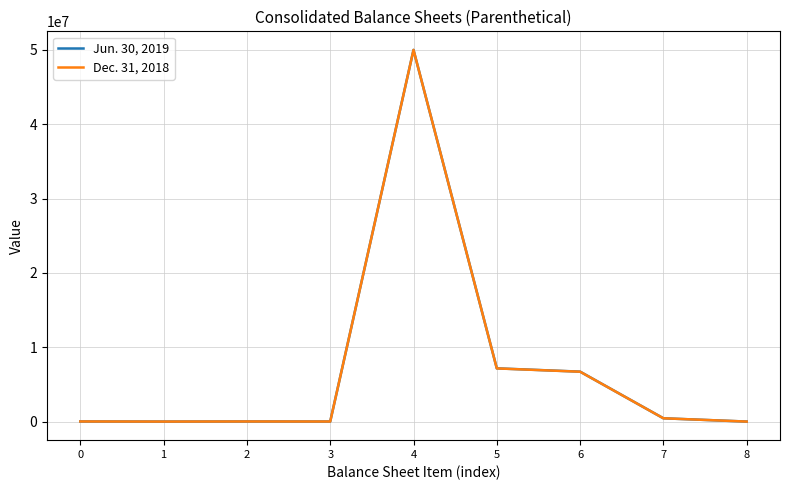

List the series in order of their overall mean, highest first.

Jun. 30, 2019, Dec. 31, 2018